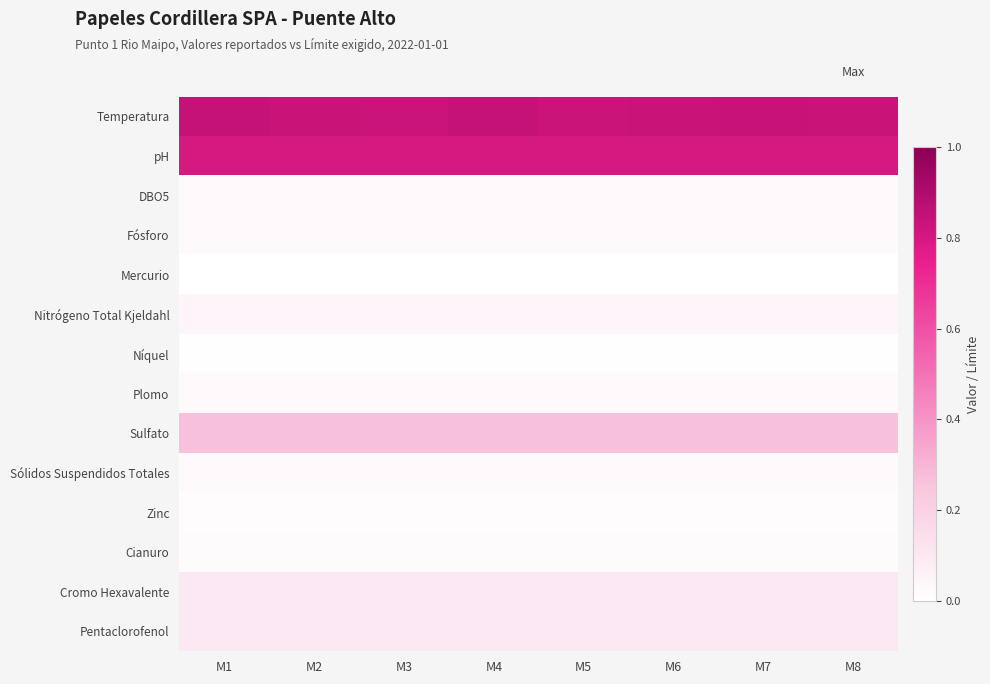

At which category is the sum across all series the highest?

M4